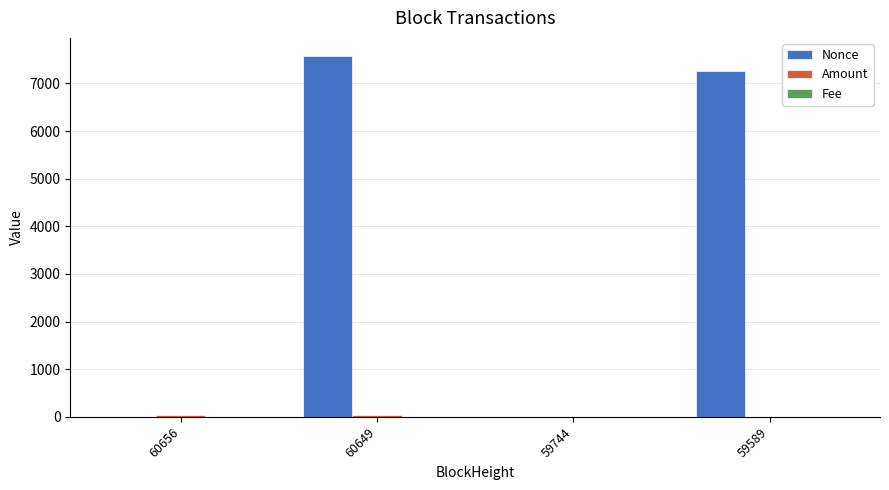

Between 59744 and 59589, which series saw the biggest shift?

Nonce